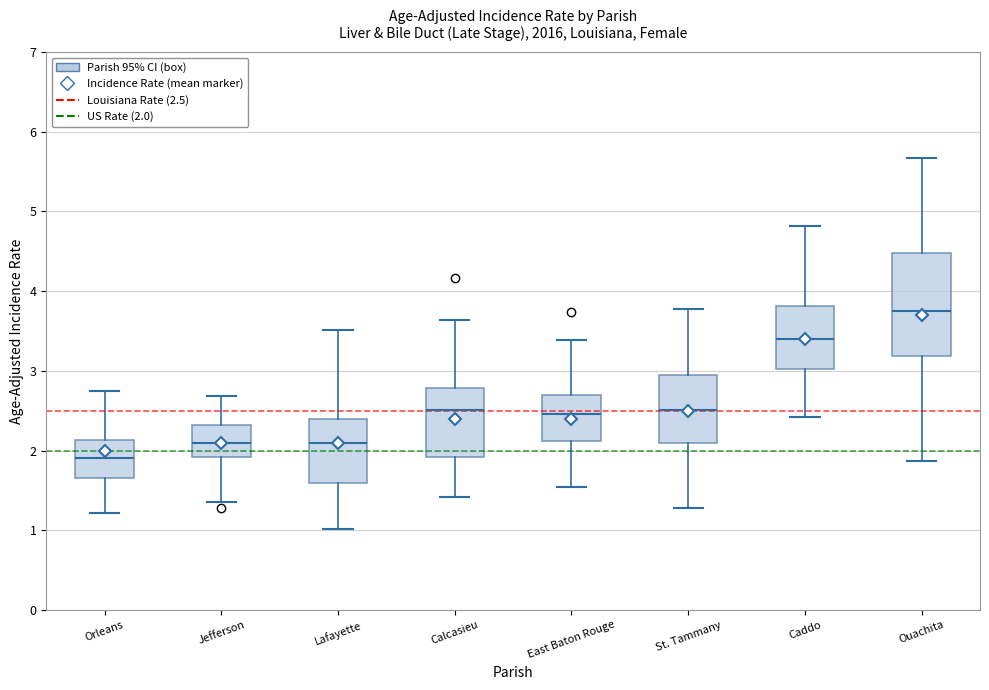

Which box is the tallest, from its lower edge to its upper edge?

Ouachita